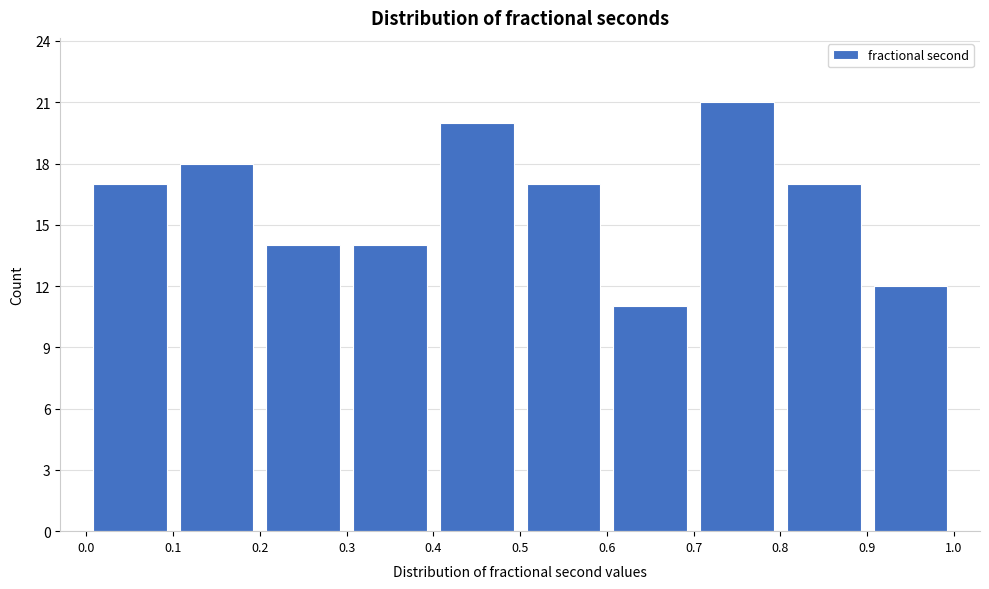

Which range on the x-axis has the tallest bar?

0.7 to 0.8